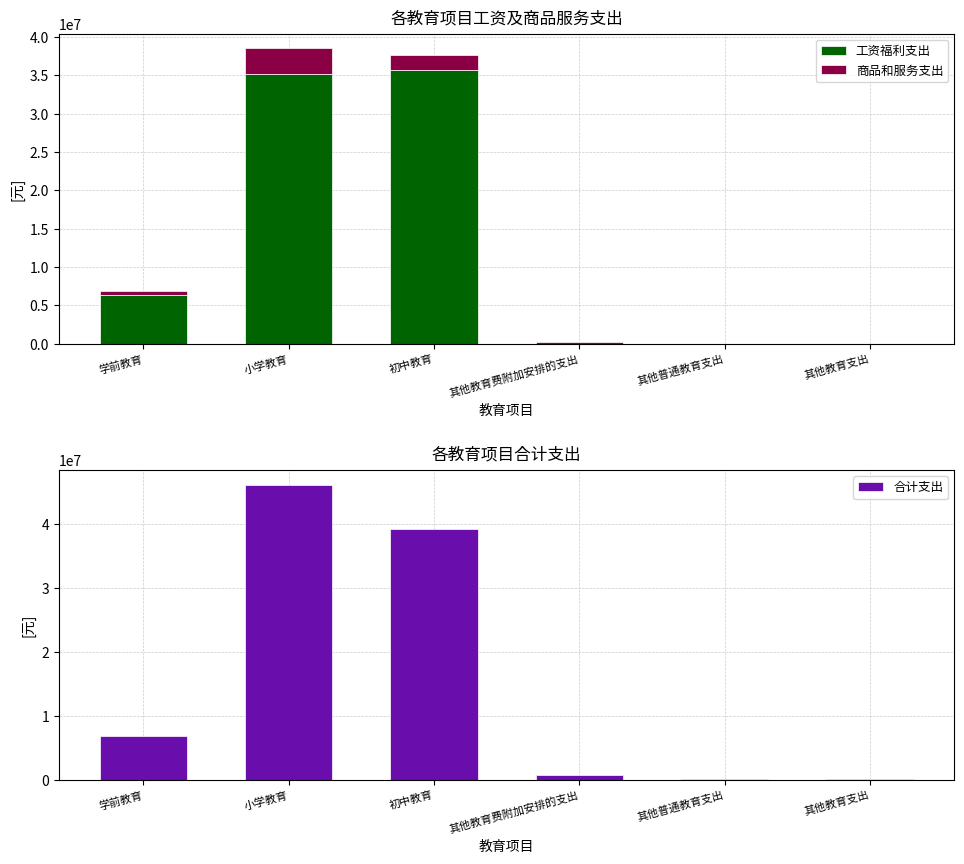

What is the difference between the highest and lowest values at 其他教育支出?

100000.0